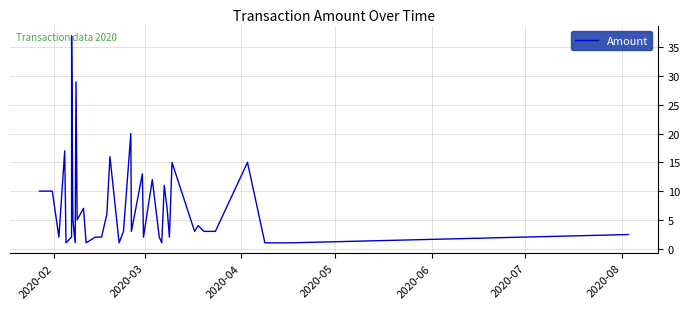

What is the minimum value shown in the chart?

1.0